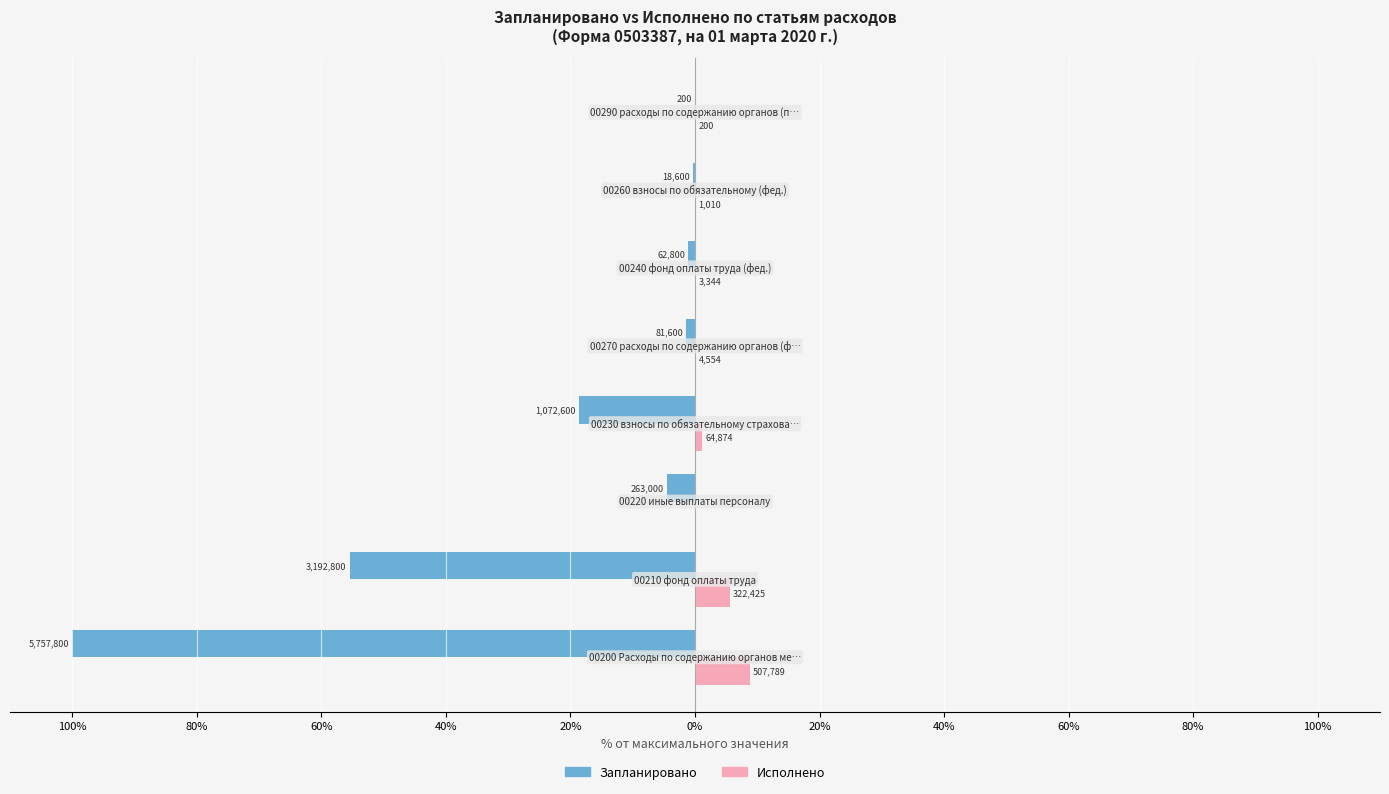

What are all the series names shown in the legend?

Запланировано, Исполнено